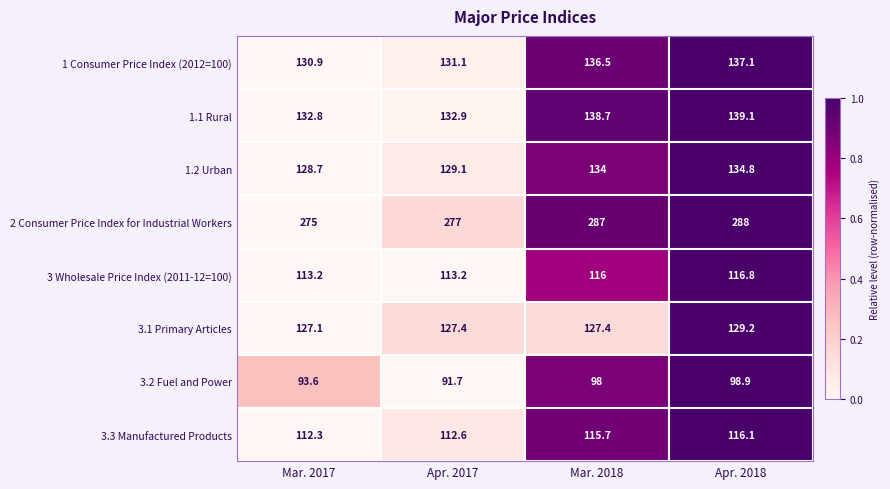

How many series are shown in this chart?

8